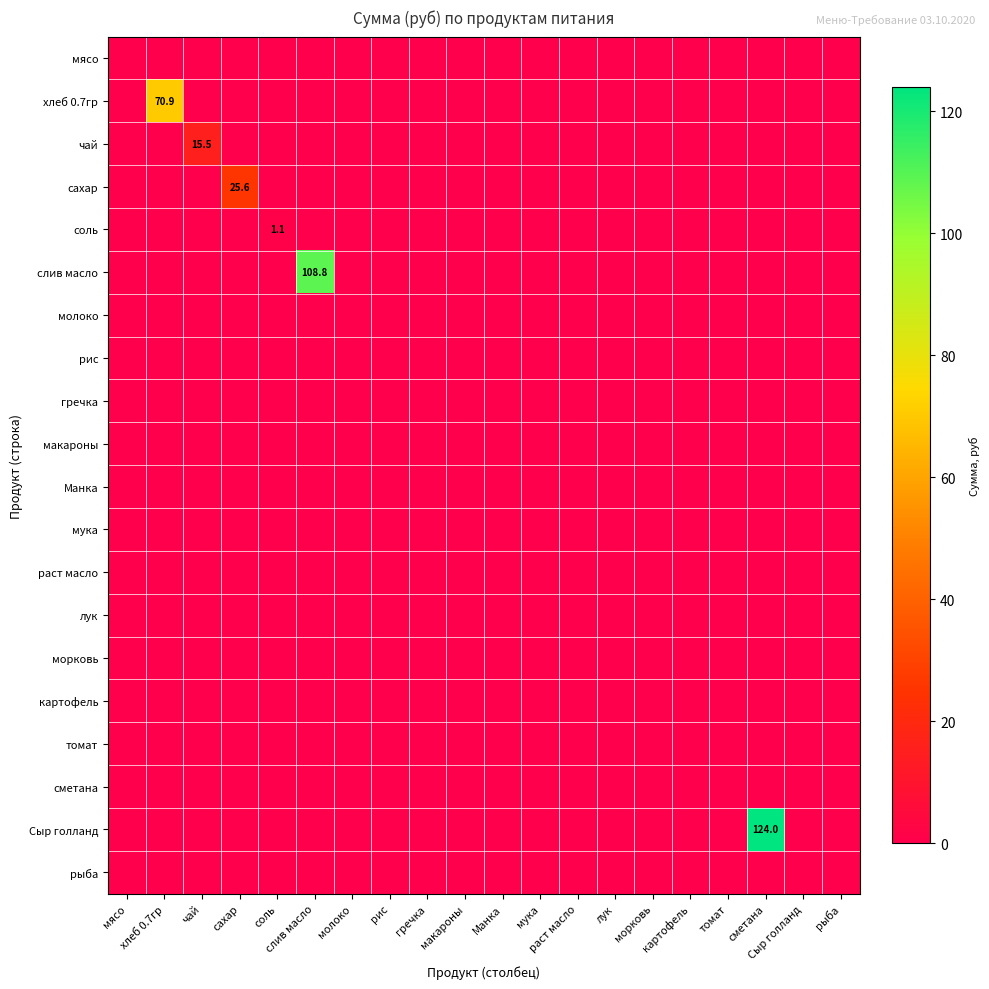

At which category does the chart reach its peak across all series?

сметана